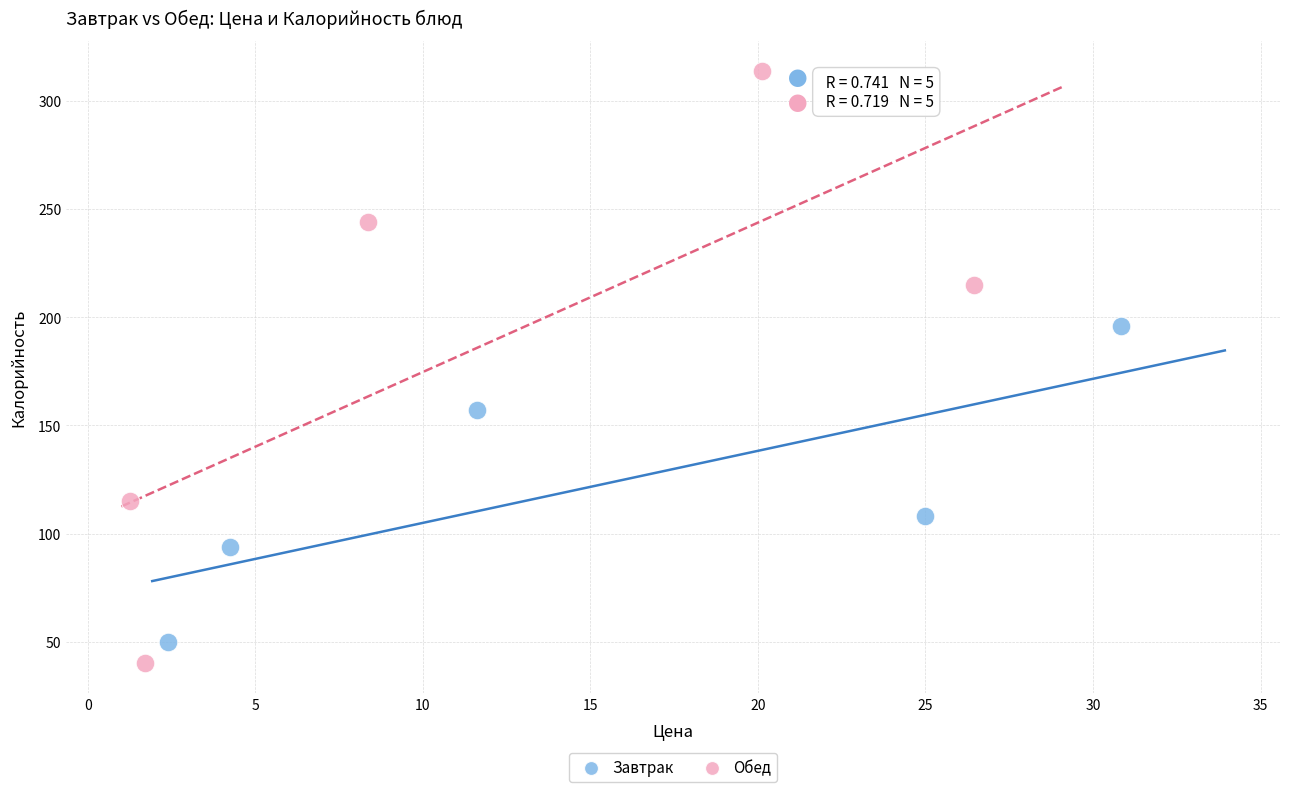

Which series reaches the minimum Y coordinate?

Обед